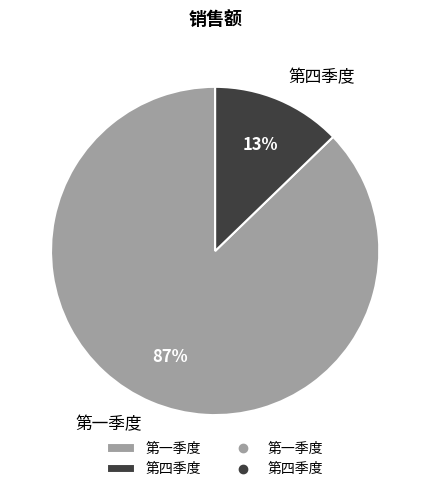

What is the ratio of the value at 第四季度 to the value at 第一季度?

0.1